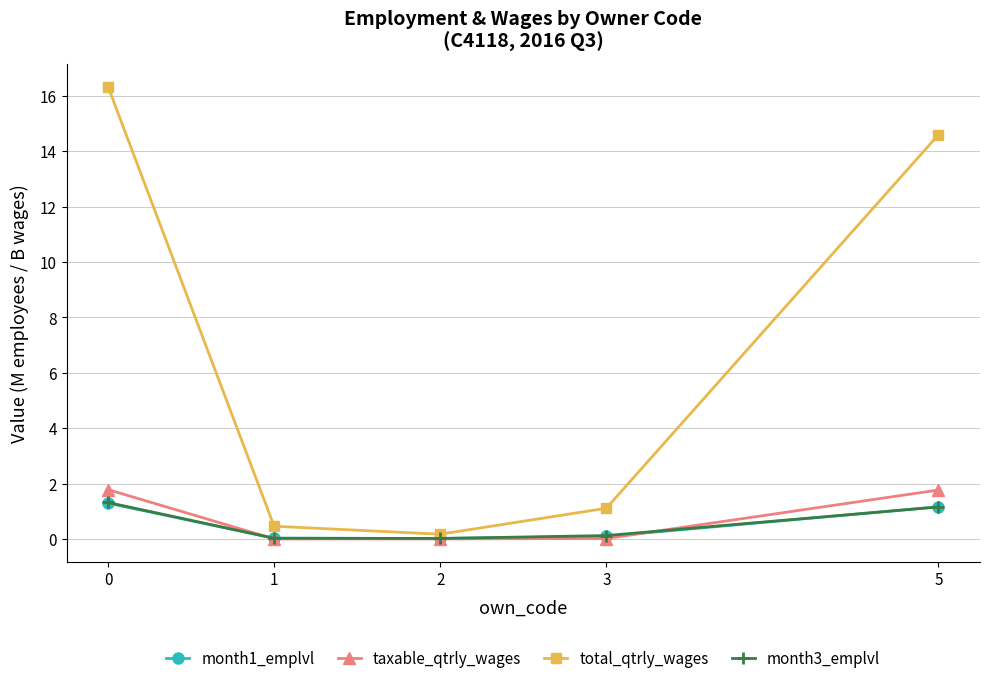

What is the maximum value shown in the chart?

16.3